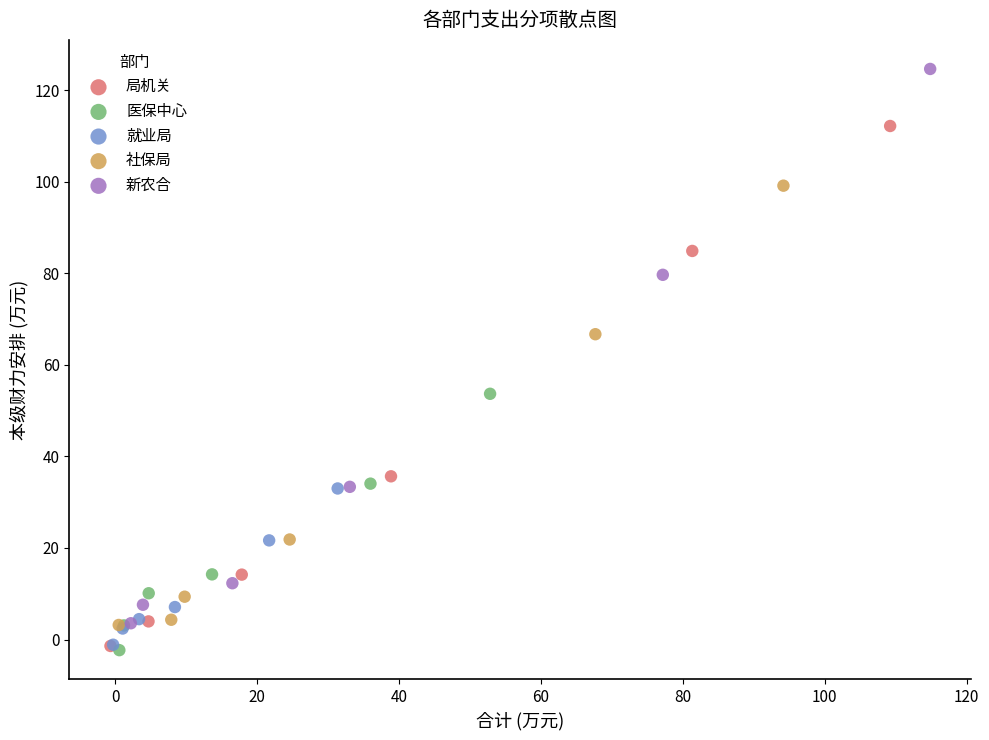

Which series has the widest spread of Y values?

新农合